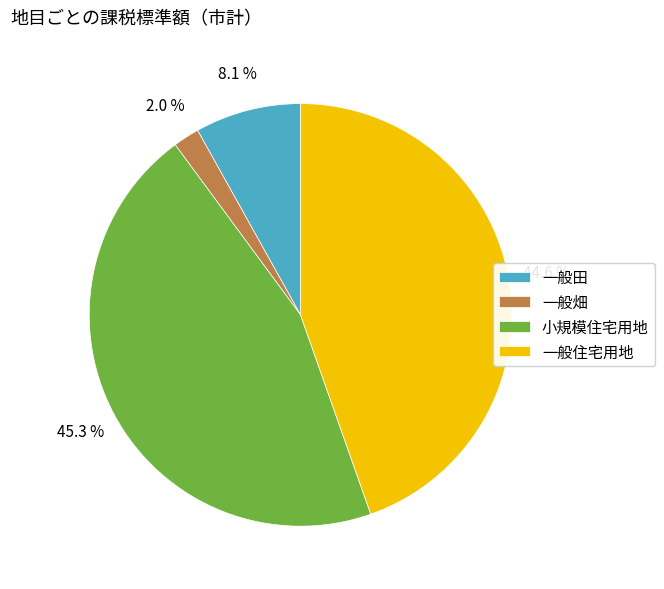

Which category has the biggest portion of the pie?

小規模住宅用地